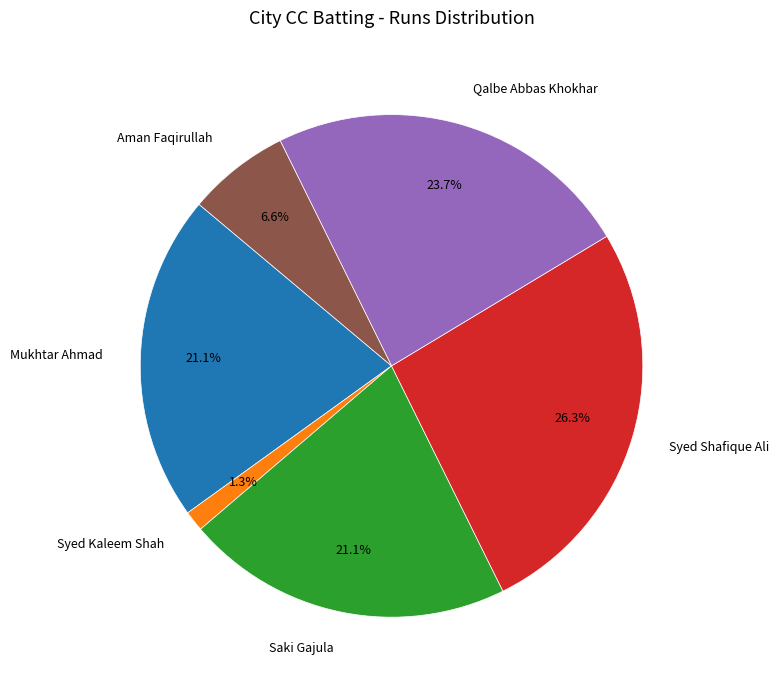

Does any single category account for the majority?

No